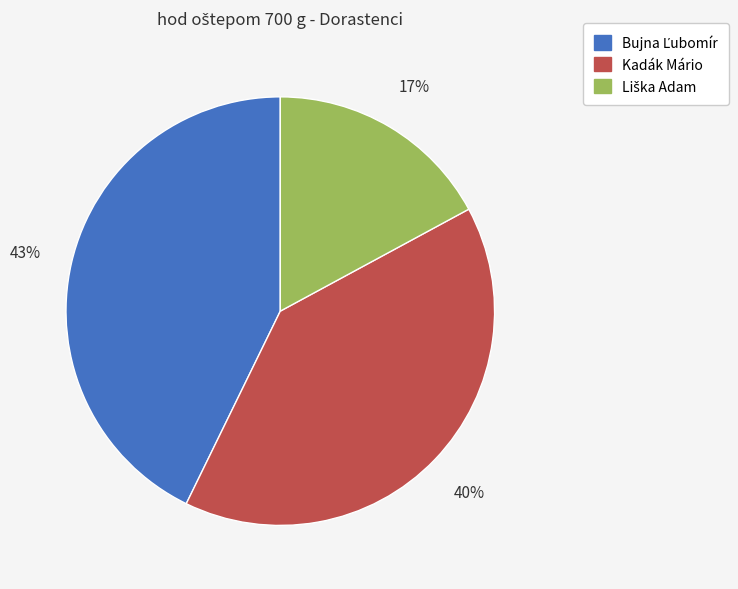

To the nearest percent, what portion does Kadák Mário represent?

40%